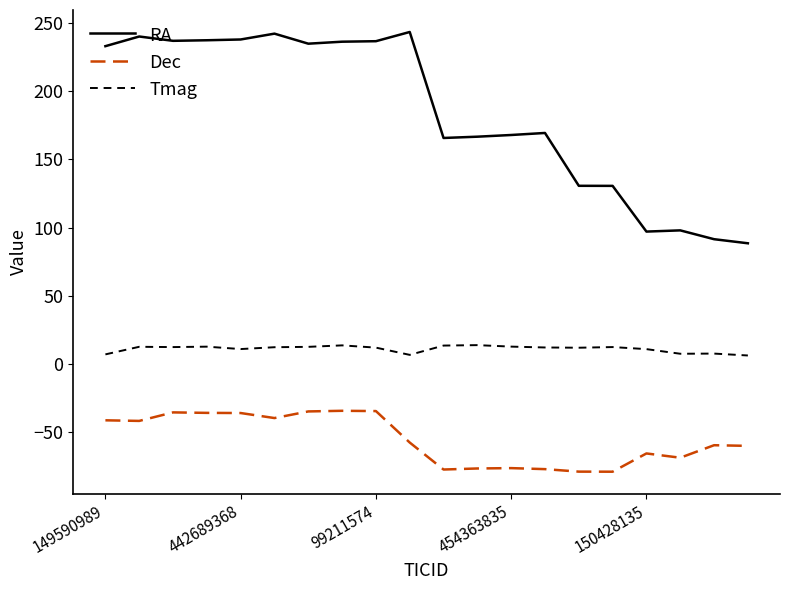

What is the maximum value for Tmag?

13.8